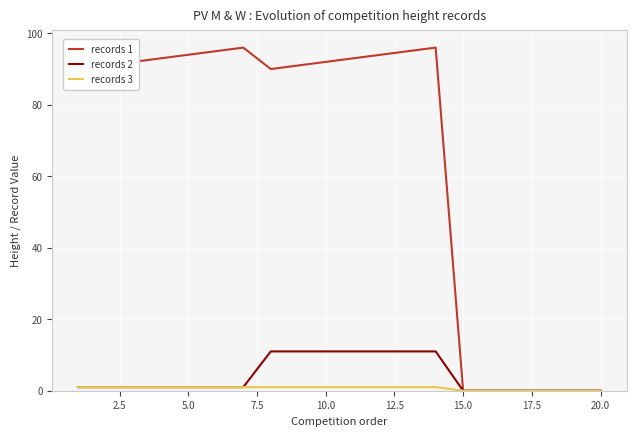

At how many categories does at least one series exceed 59?

14